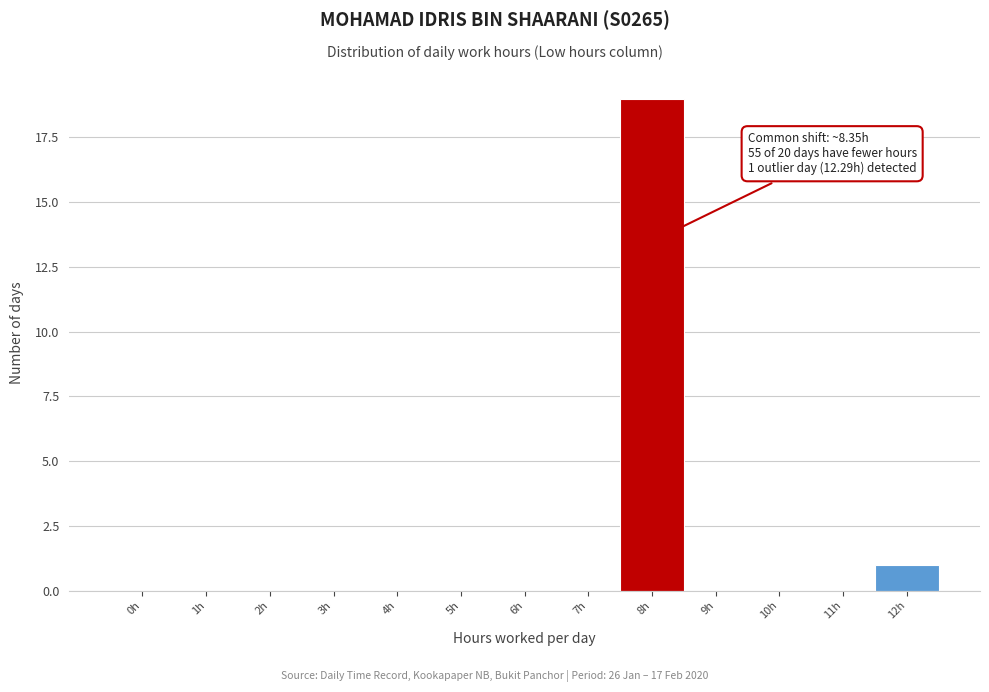

Reading left to right, transcribe all the data shown in this chart.

0h=0	1h=0	2h=0	3h=0	4h=0	5h=0	6h=0	7h=0	8h=19	9h=0	10h=0	11h=0	12h=1